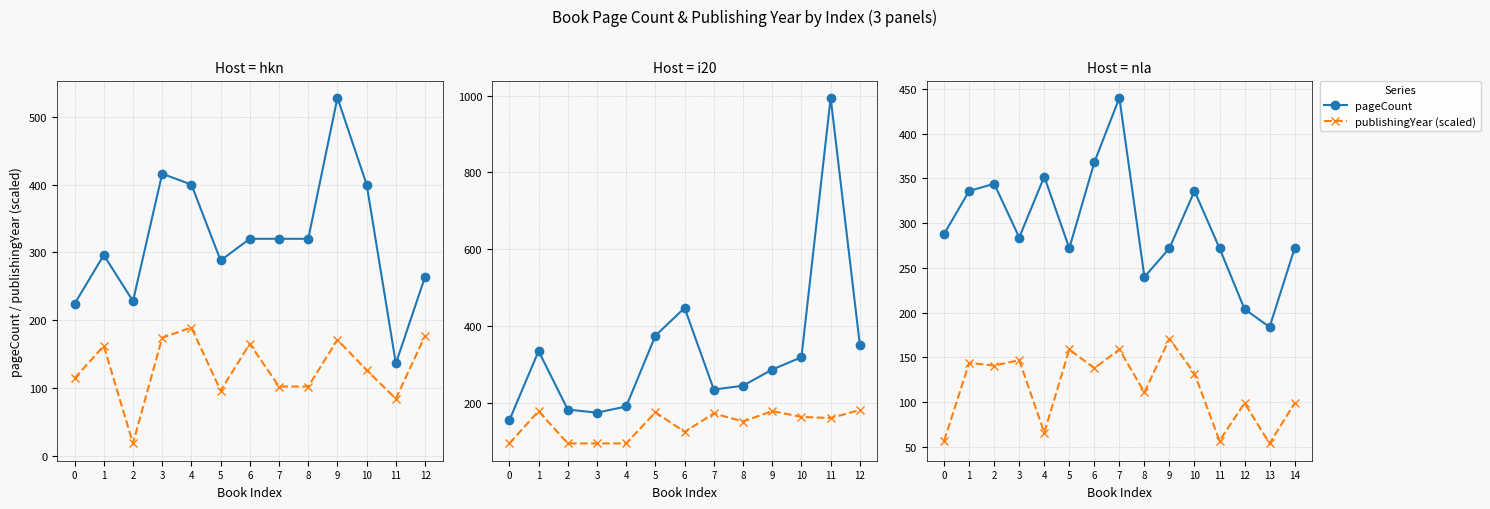

At which category is the sum across all series the highest?

7